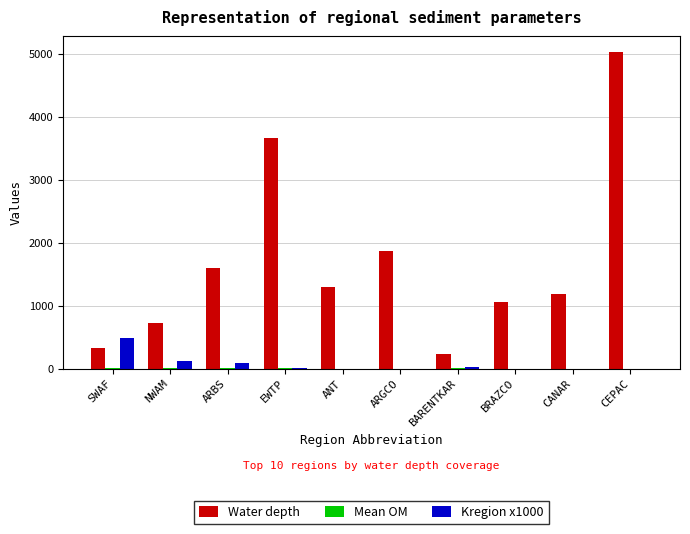

The value of Kregion x1000 at SWAF is 485.4. True or false?

True